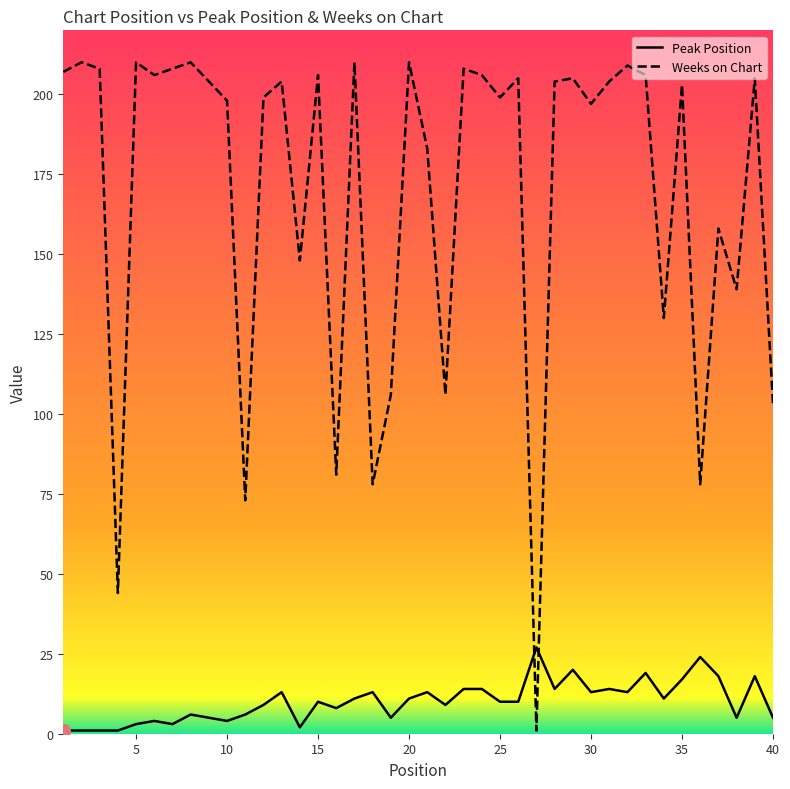

At how many categories does at least one series exceed 136?

30